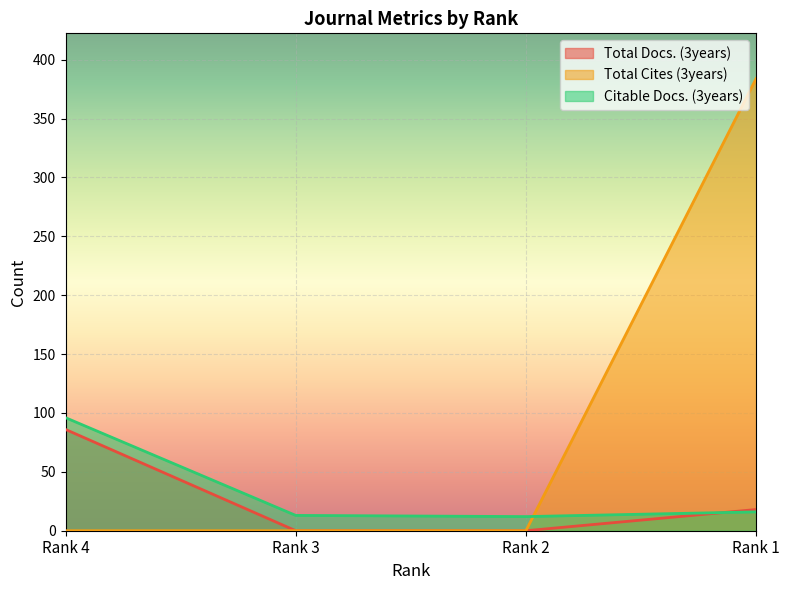

What is the difference between the maximum and minimum values in the Citable Docs. (3years) series?

84